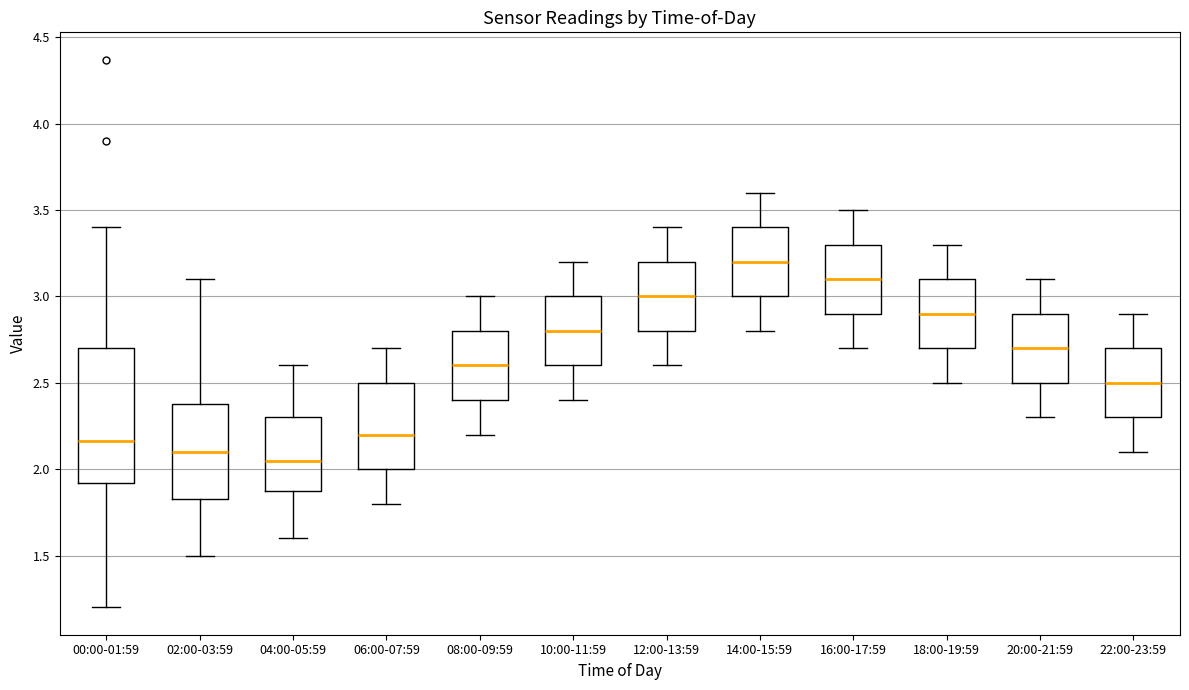

Which box's median line is the lowest?

04:00-05:59